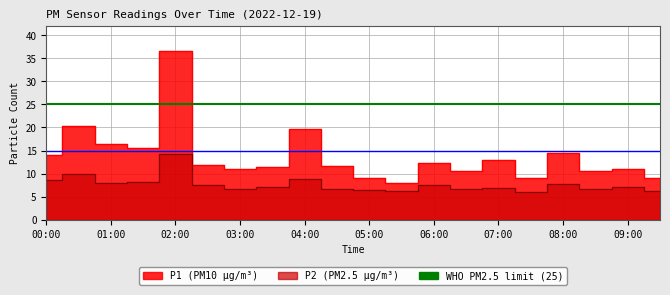

What is the spread (max minus min) of values at 08:30?

3.9